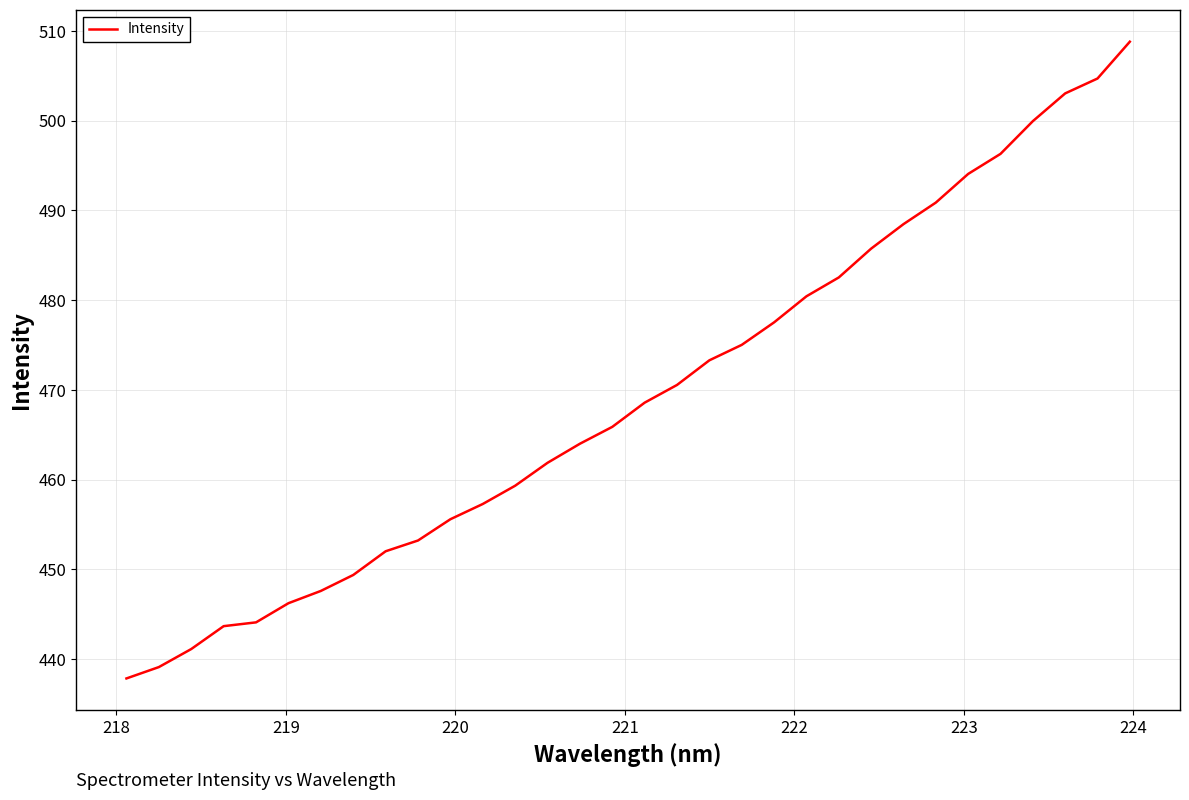

Reading left to right, transcribe all the data shown in this chart.

437.8	439.1	441.1	443.7	444.1	446.2	447.6	449.4	452.0	453.2	455.6	457.3	459.3	461.9	464.0	465.9	468.6	470.6	473.3	475.0	477.5	480.4	482.5	485.7	488.5	490.9	494.1	496.3	500.0	503.0	504.7	508.8